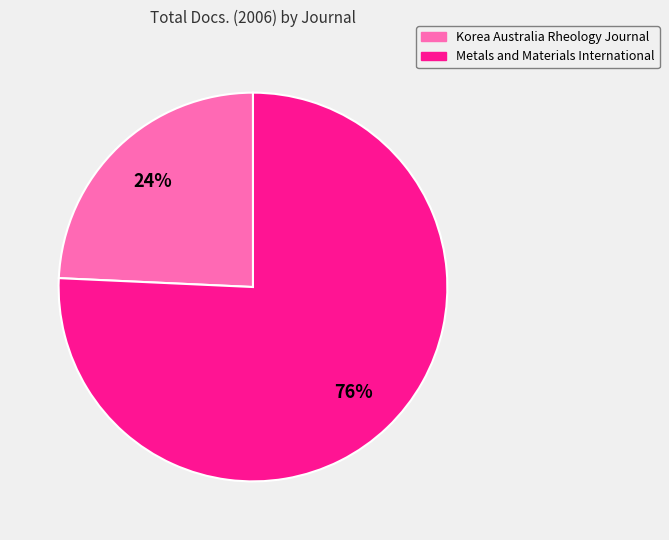

To the nearest percent, what is the average slice percentage?

50%